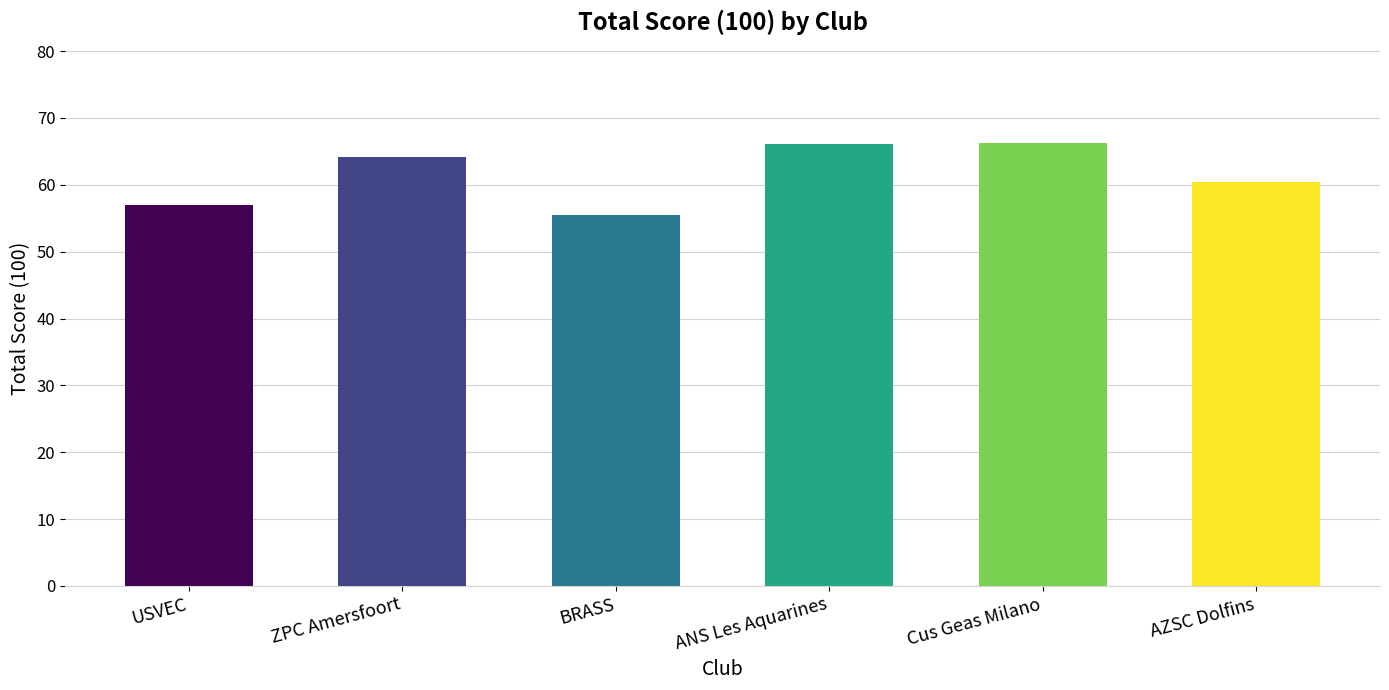

What is the approximate value at AZSC Dolfins?

60.4